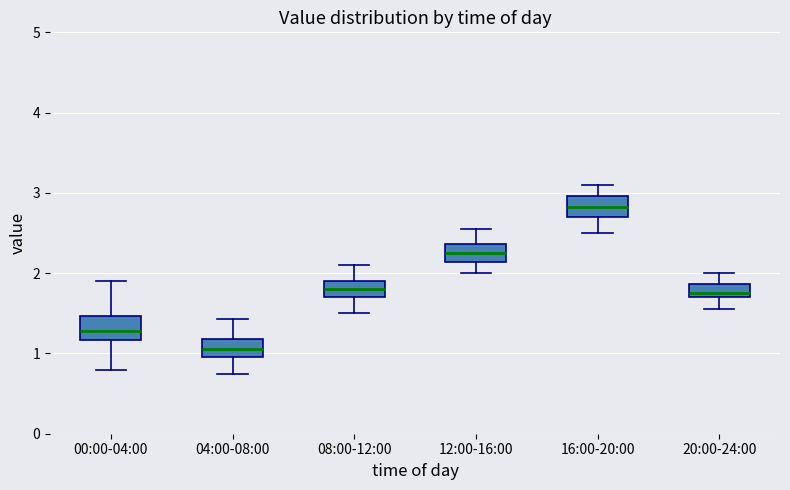

Reading left to right, read every box against the y-axis: the position of its median line, the range the box covers, and the ends of its whiskers. The values are not printed on the chart, so give them approximately, as read against the axis.

00:00-04:00: median 1.3, box 1.2 to 1.5, whiskers 0.8 to 1.9
04:00-08:00: median 1.1, box 1.0 to 1.2, whiskers 0.8 to 1.4
08:00-12:00: median 1.8, box 1.7 to 1.9, whiskers 1.5 to 2.1
12:00-16:00: median 2.3, box 2.1 to 2.4, whiskers 2.0 to 2.6
16:00-20:00: median 2.8, box 2.7 to 3.0, whiskers 2.5 to 3.1
20:00-24:00: median 1.8, box 1.7 to 1.9, whiskers 1.6 to 2.0